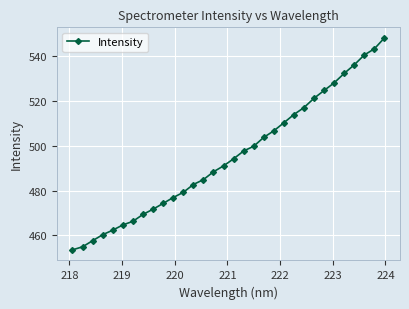

What is the maximum value shown in the chart?

548.0